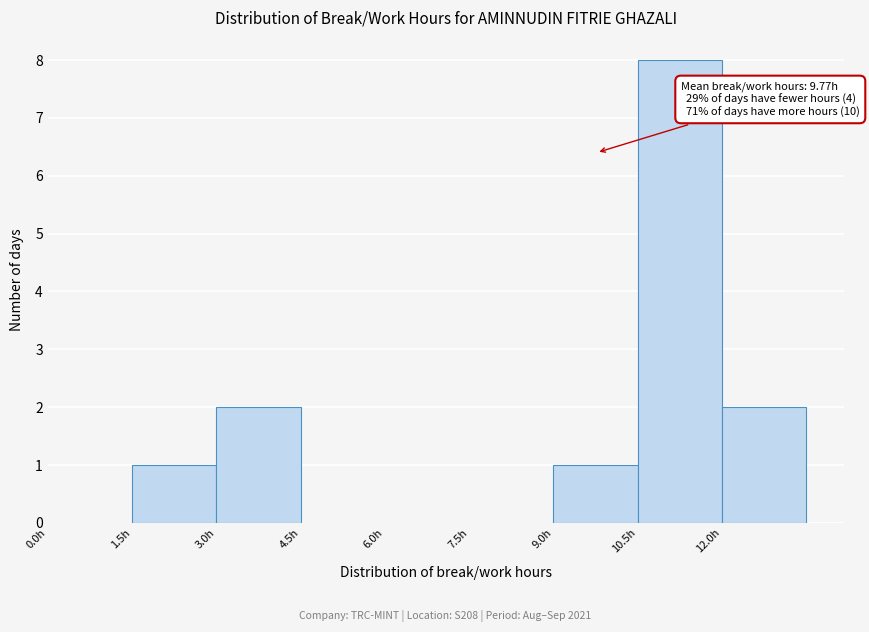

Which range on the x-axis has the tallest bar?

10.5 to 12.0